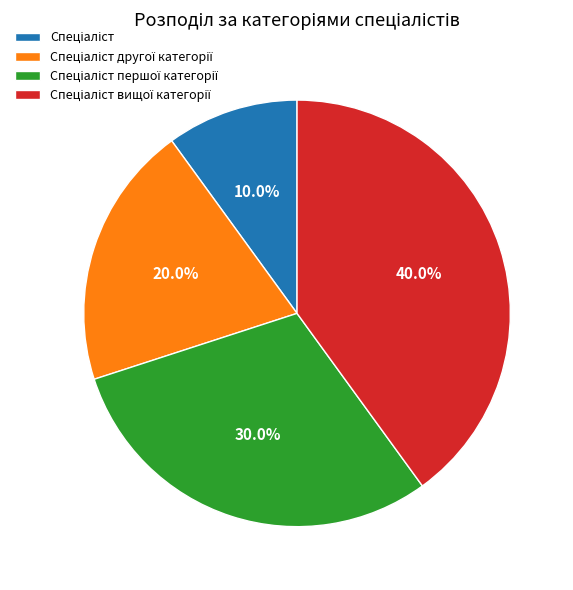

Is there a majority slice in this chart?

No